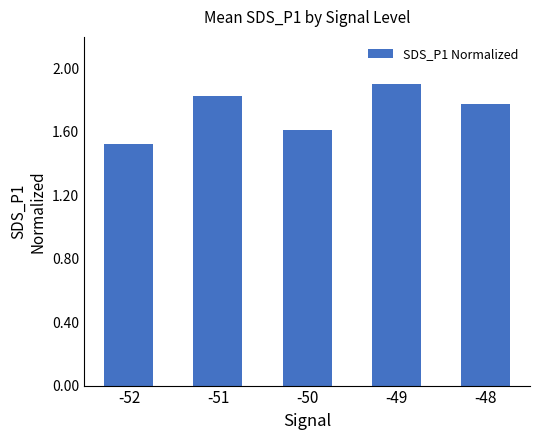

True or false: the data shows 1.8 at -48.

True